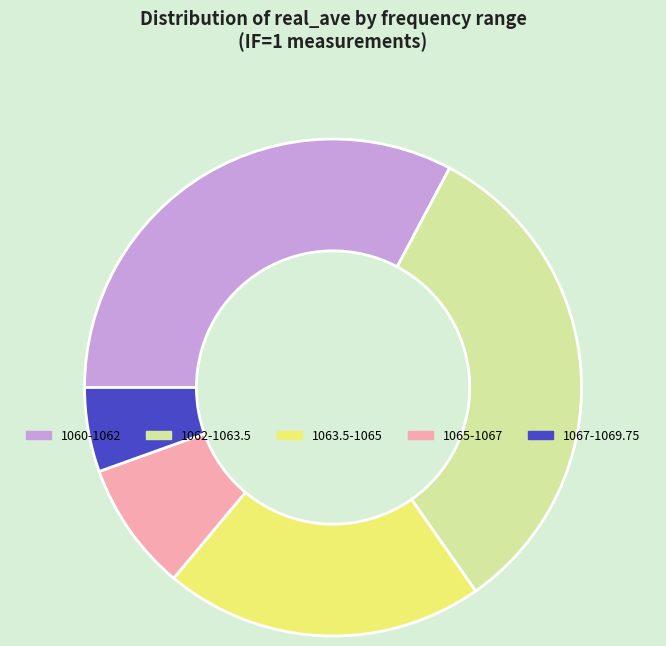

Does any single category account for the majority?

No